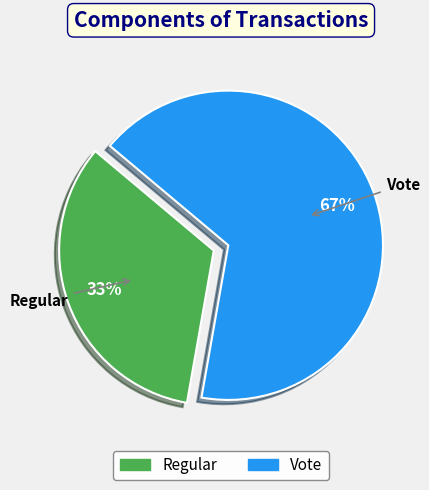

To the nearest percent, what portion does Vote represent?

67%